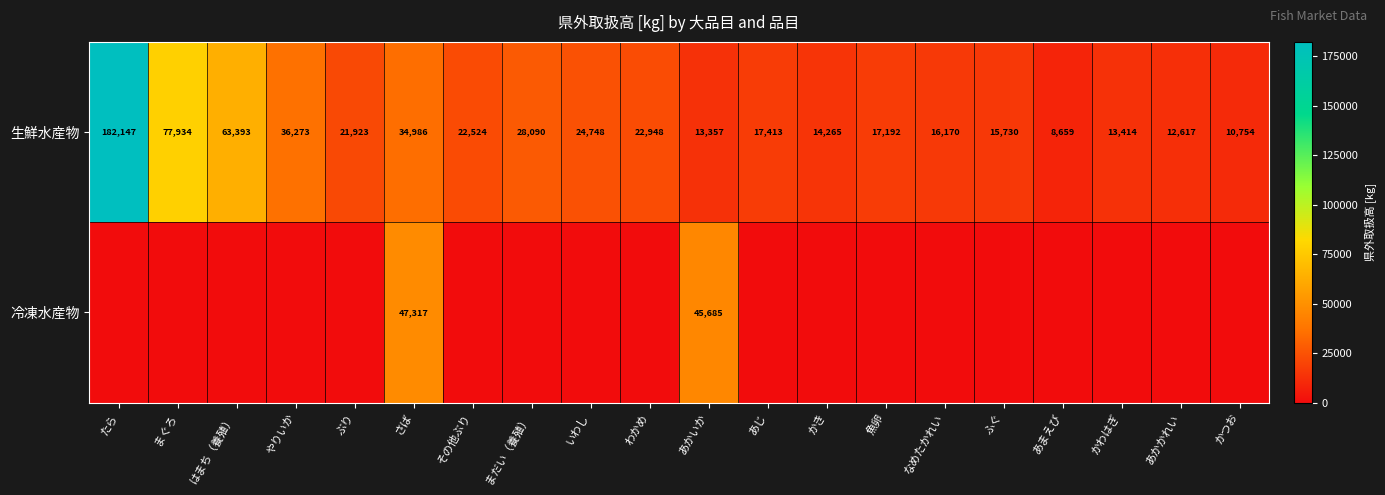

At which label does 生鮮水産物 first exceed 21923?

たら